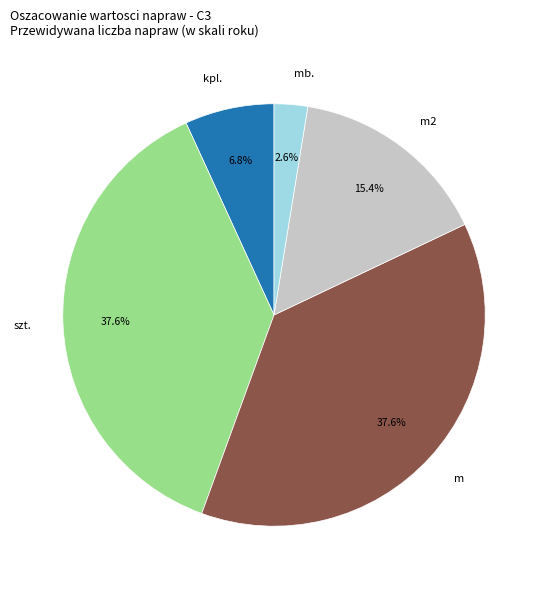

Which category has the smallest portion of the pie?

mb.